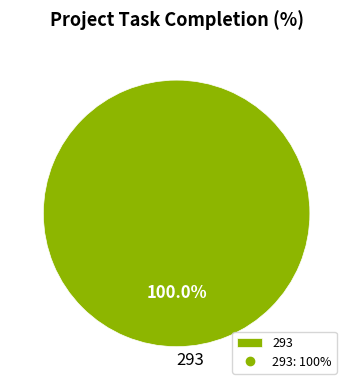

What is the majority slice?

293